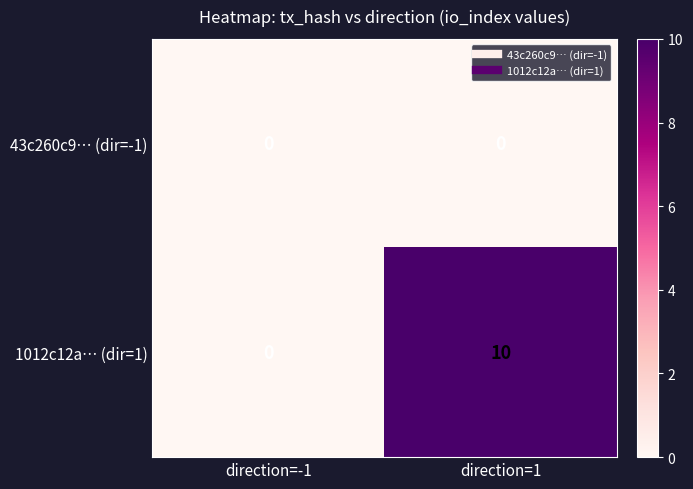

Reading right to left, transcribe all the data shown in this chart.

43c260c9… (dir=-1): 0	0
1012c12a… (dir=1): 10	0